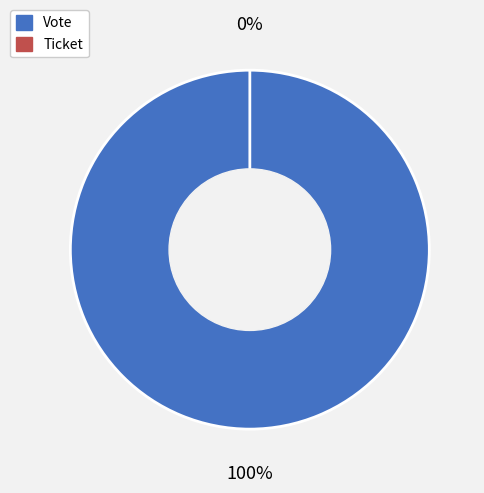

To the nearest percent, what is the average slice percentage?

50%